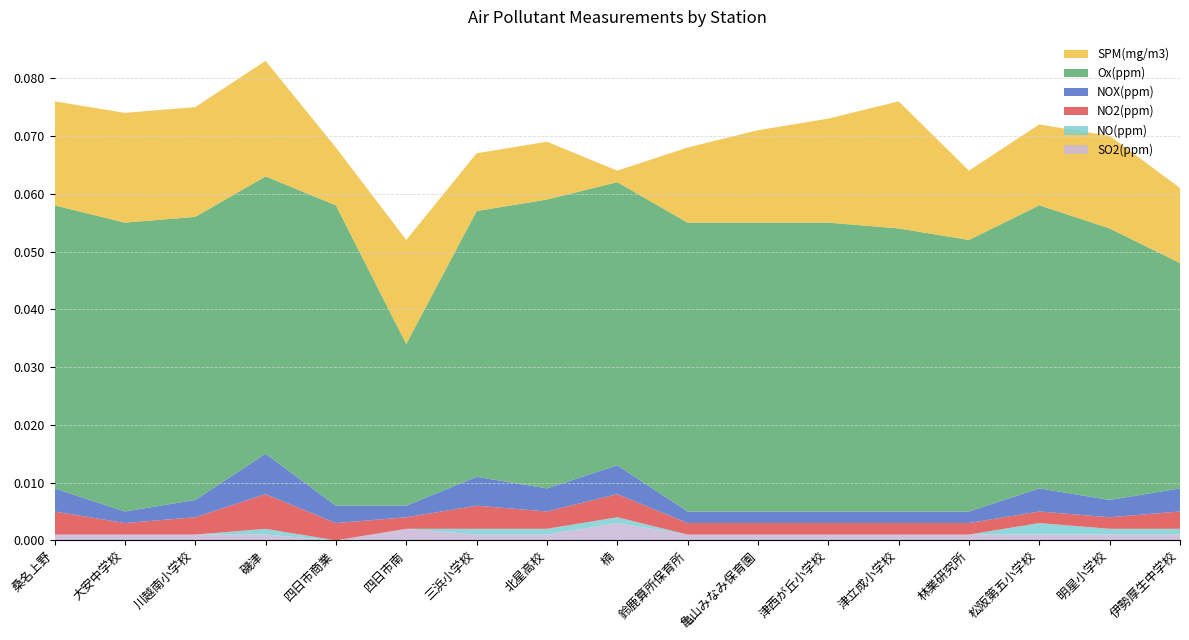

Reading left to right, what are all the values shown in this chart?

SO2(ppm): 0.0	0.0	0.0	0.0	0.0	0.0	0.0	0.0	0.0	0.0	0.0	0.0	0.0	0.0	0.0	0.0	0.0
NO(ppm): 0.0	0.0	0.0	0.0	0.0	0.0	0.0	0.0	0.0	0.0	0.0	0.0	0.0	0.0	0.0	0.0	0.0
NO2(ppm): 0.0	0.0	0.0	0.0	0.0	0.0	0.0	0.0	0.0	0.0	0.0	0.0	0.0	0.0	0.0	0.0	0.0
NOX(ppm): 0.0	0.0	0.0	0.0	0.0	0.0	0.0	0.0	0.0	0.0	0.0	0.0	0.0	0.0	0.0	0.0	0.0
Ox(ppm): 0.0	0.1	0.0	0.0	0.1	0.0	0.0	0.1	0.0	0.1	0.1	0.1	0.0	0.0	0.0	0.0	0.0
SPM(mg/m3): 0.0	0.0	0.0	0.0	0.0	0.0	0.0	0.0	0.0	0.0	0.0	0.0	0.0	0.0	0.0	0.0	0.0